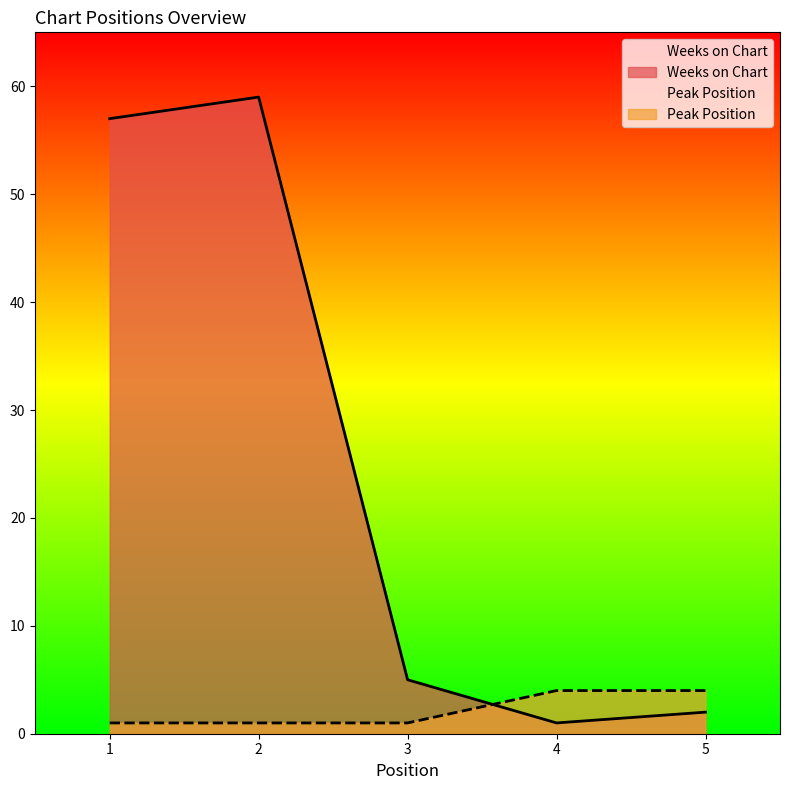

What is the value of the Peak Position point at the 3rd from the left?

1